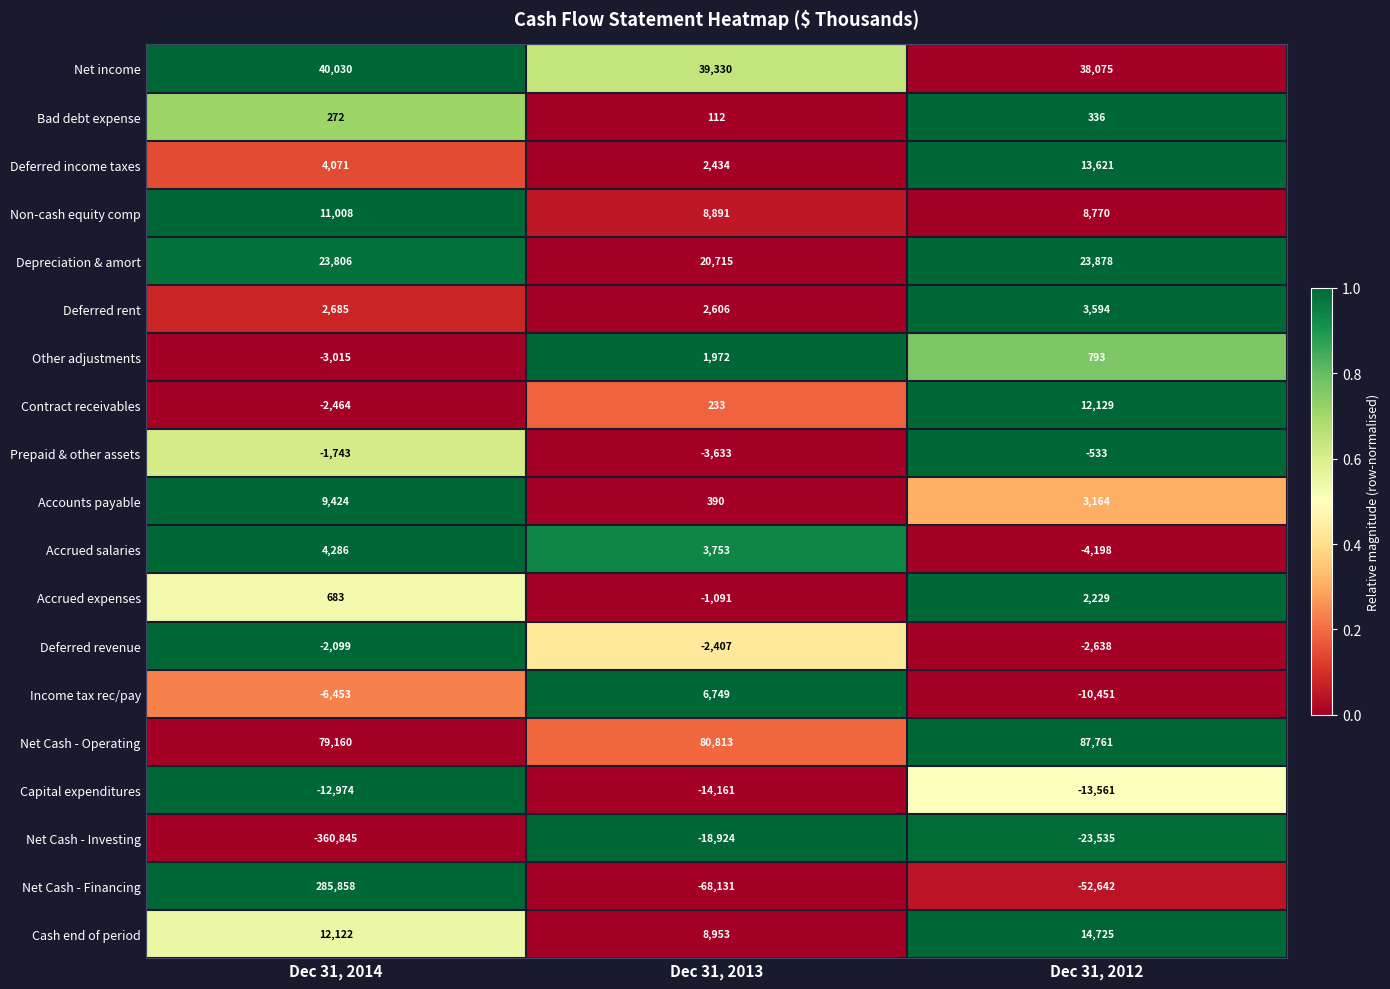

The Depreciation & amort series shows 20715 at Dec 31, 2013. True or false?

True